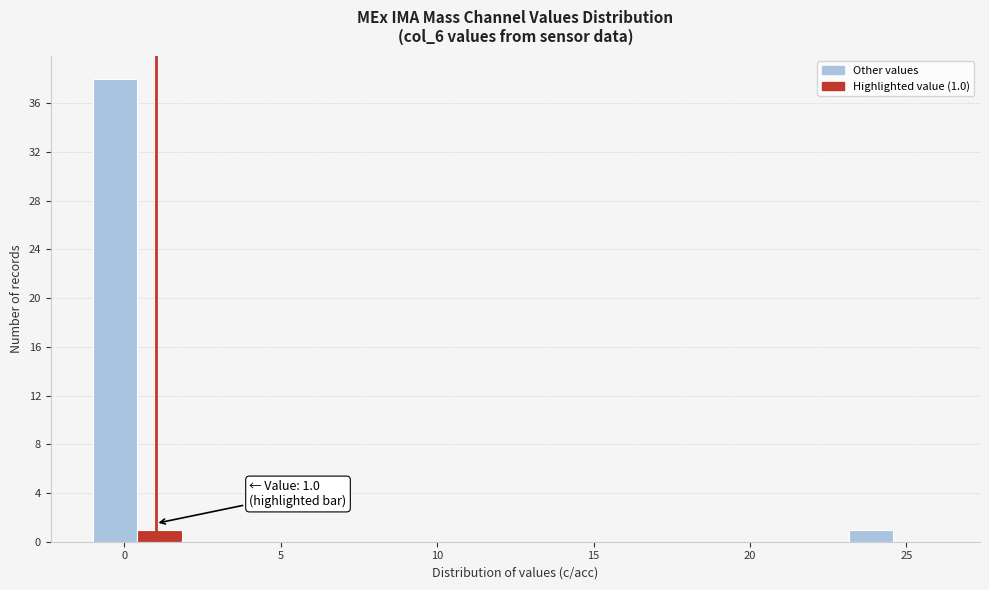

Read against the x-axis, roughly where is the centre of the tallest bar?

-0.5